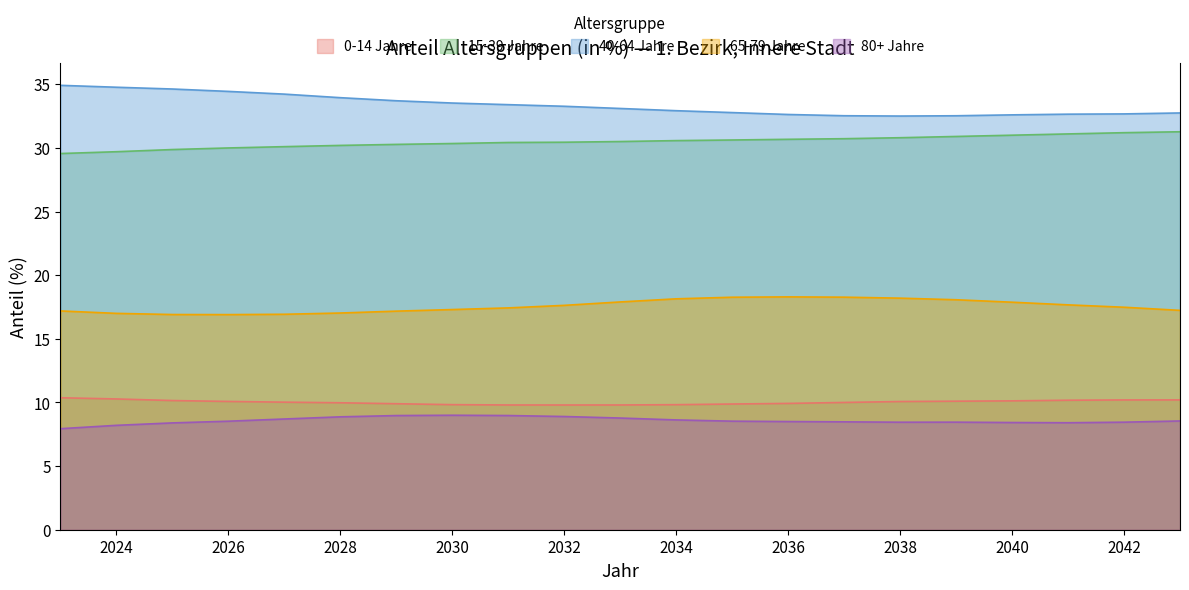

At how many categories does at least one series exceed 24?

21